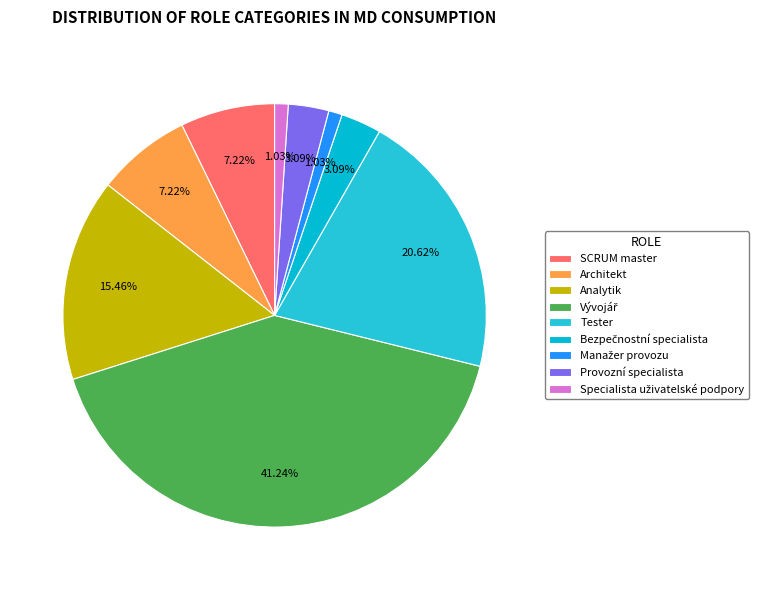

Is there any slice that represents more than half of the pie?

No